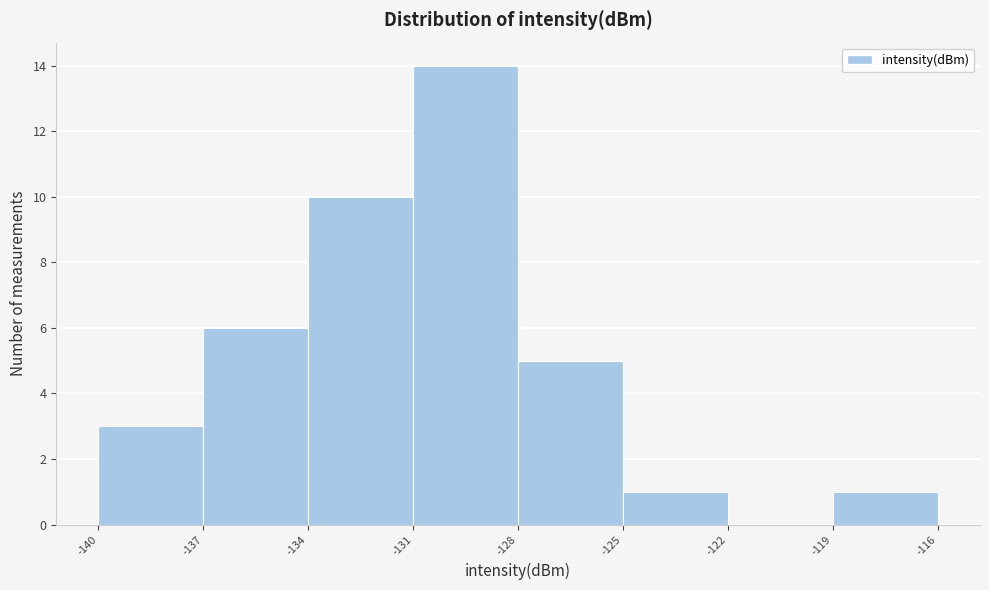

Which range on the x-axis has the tallest bar?

-131 to -128